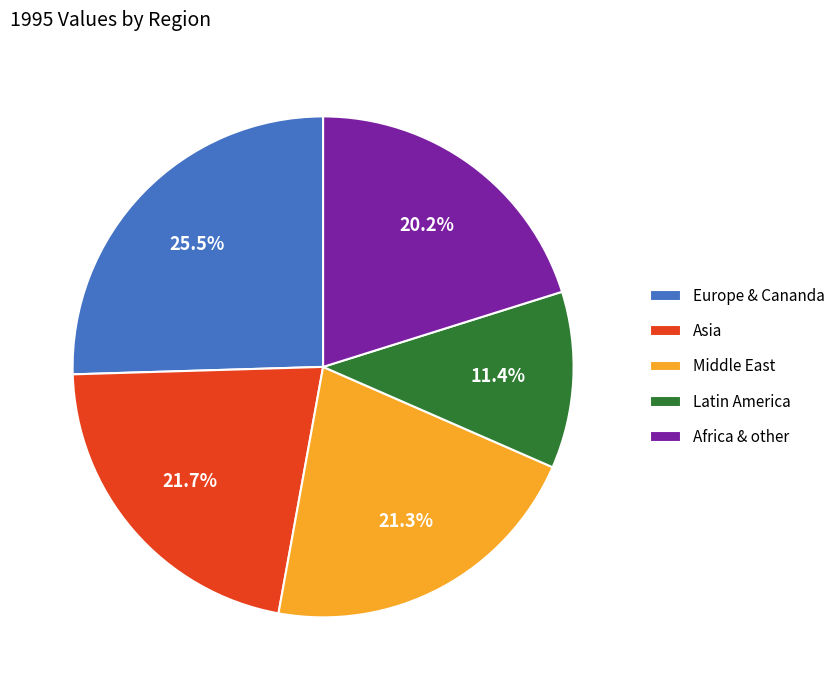

To the nearest percent, what is the difference between the Africa & other and Europe & Cananda slice percentages?

5%